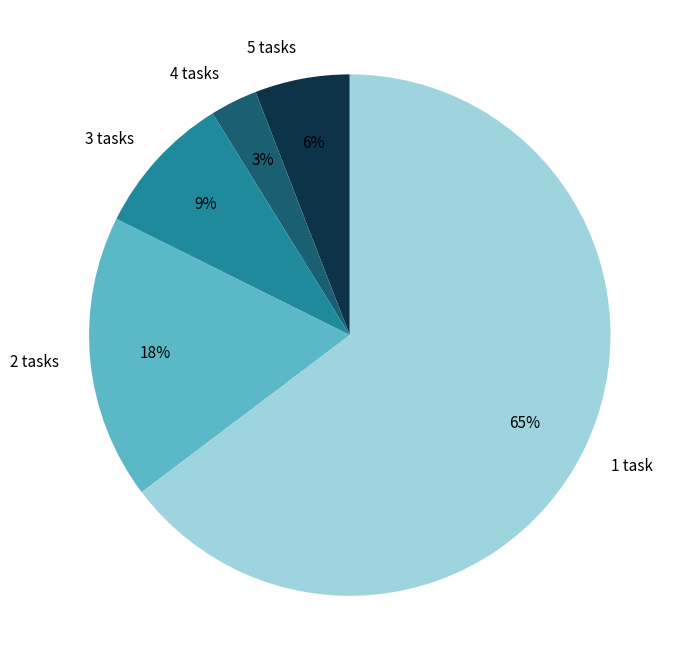

Does any single category account for the majority?

Yes